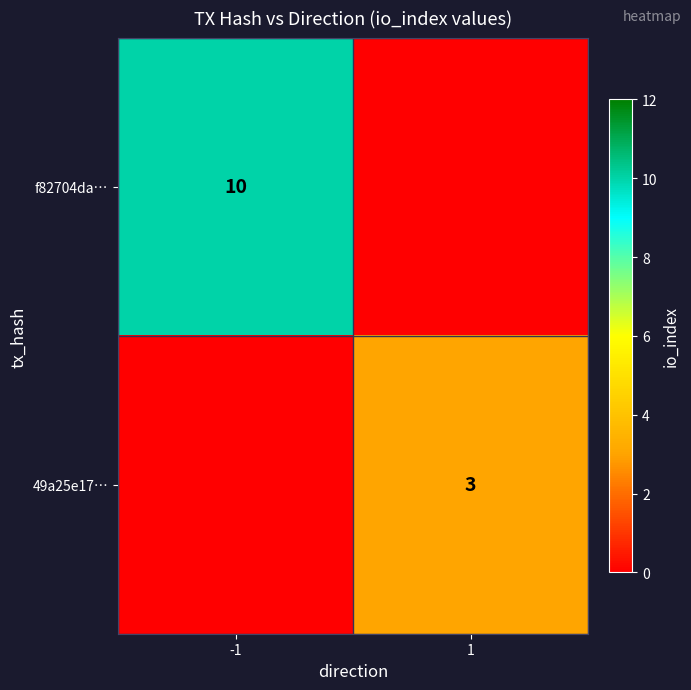

Is it true that 49a25e17… equals 4 at 1?

False